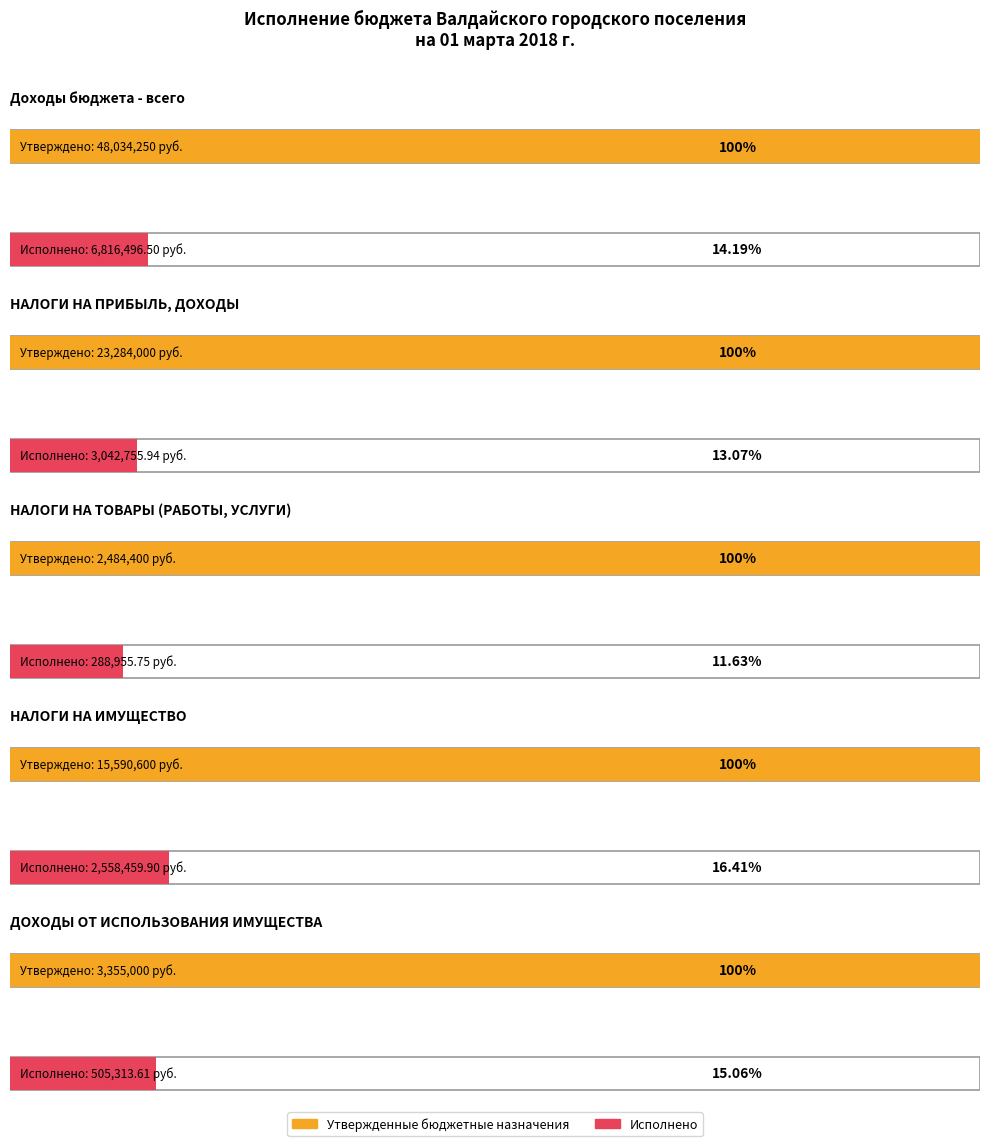

Rank the series by their maximum value, from lowest to highest.

Исполнено, Утвержденные бюджетные назначения